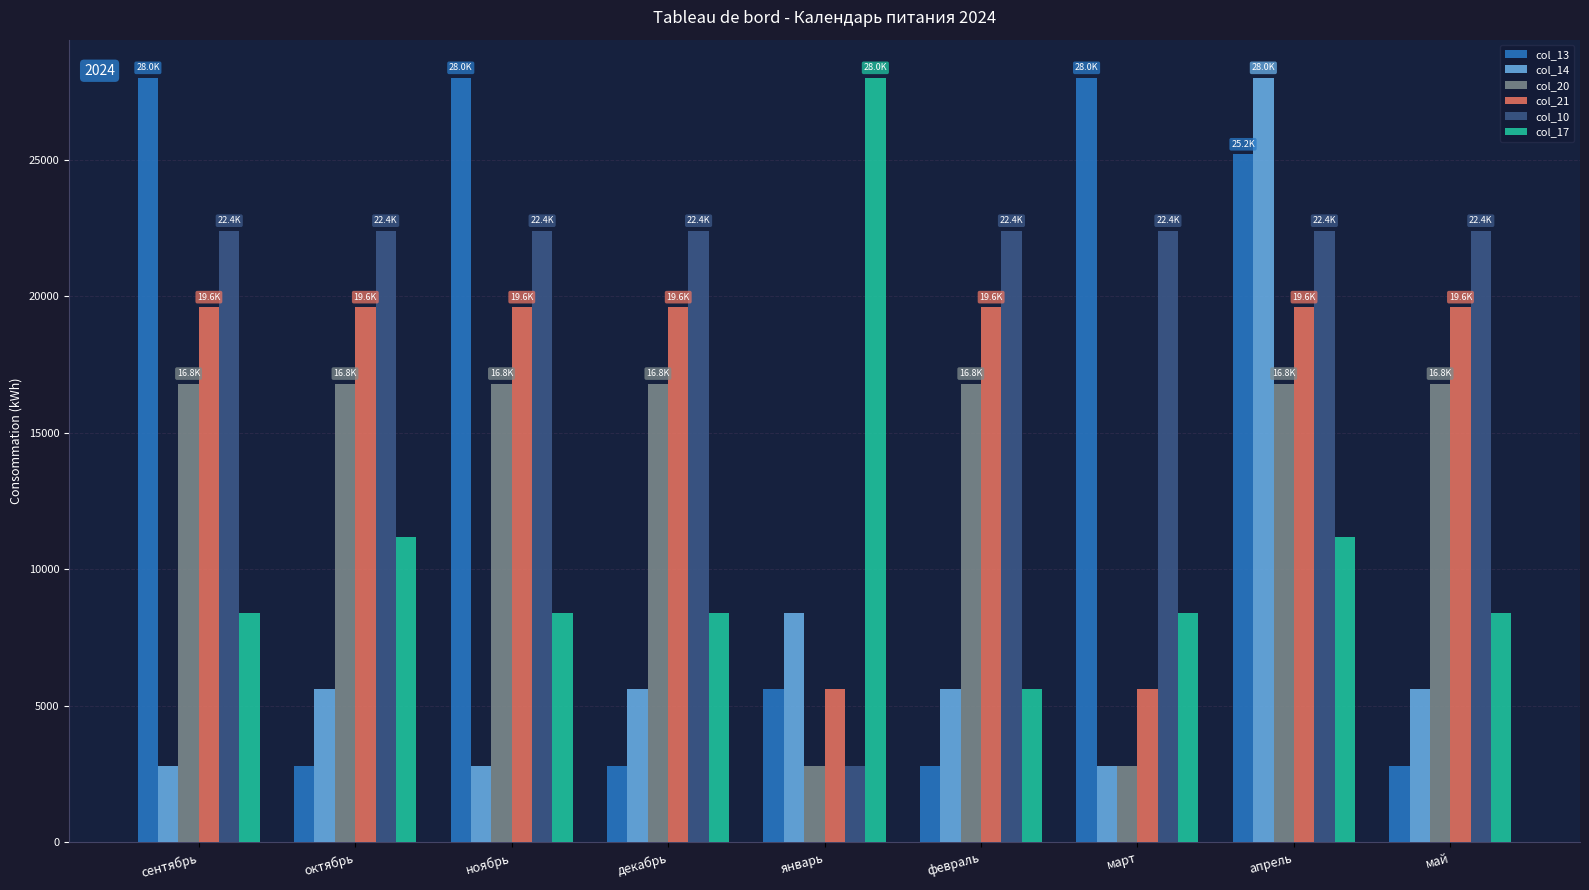

Rank the series at ноябрь from highest to lowest value.

col_13, col_10, col_21, col_20, col_17, col_14